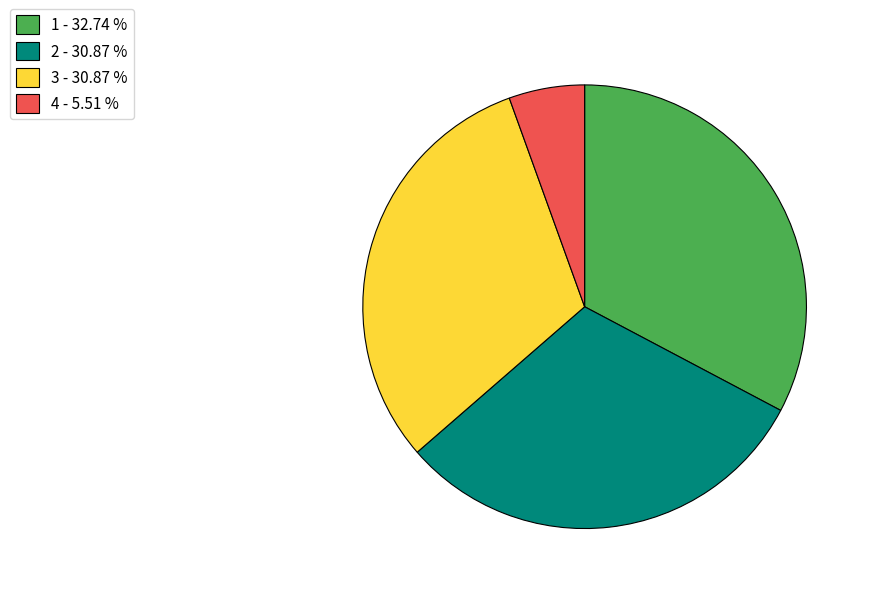

Combined, do 1 and 4 account for over 50%?

No